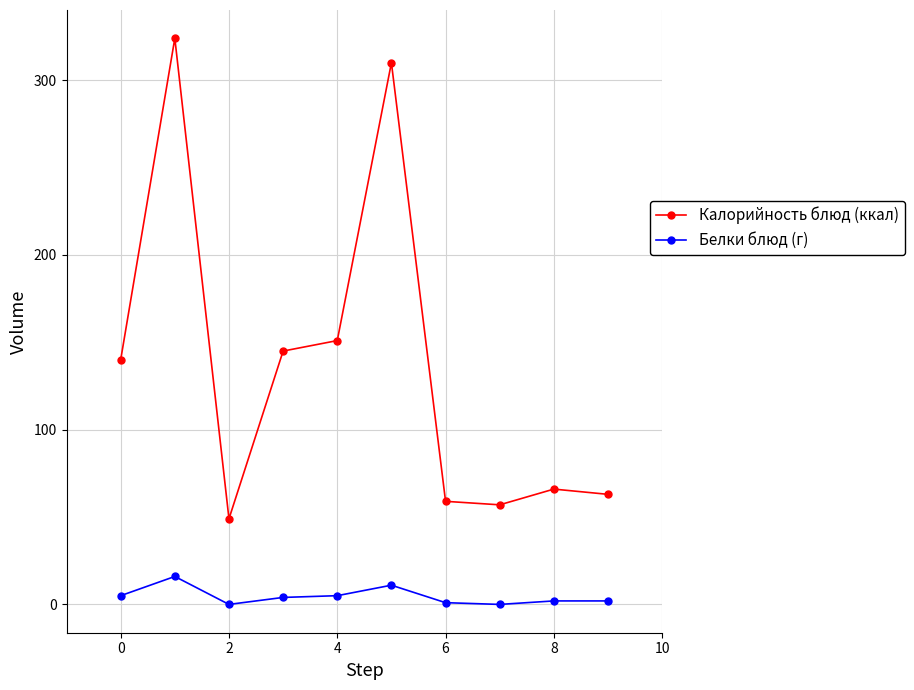

Which series has the widest spread of values?

Калорийность блюд (ккал)